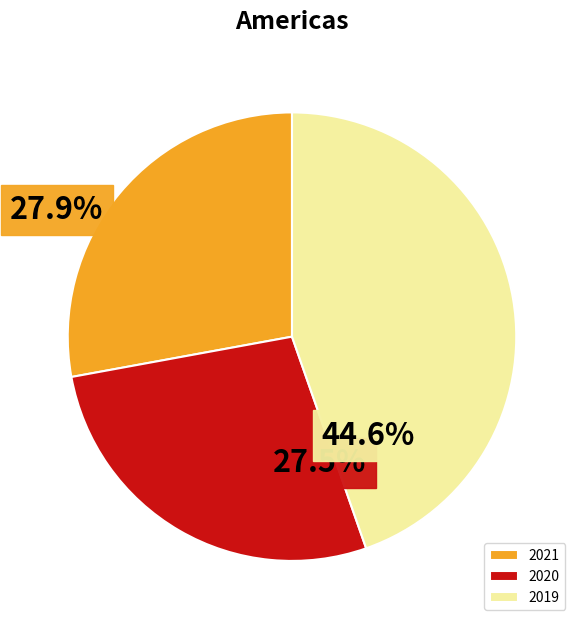

Which has a higher value, 2019 or 2020?

2019